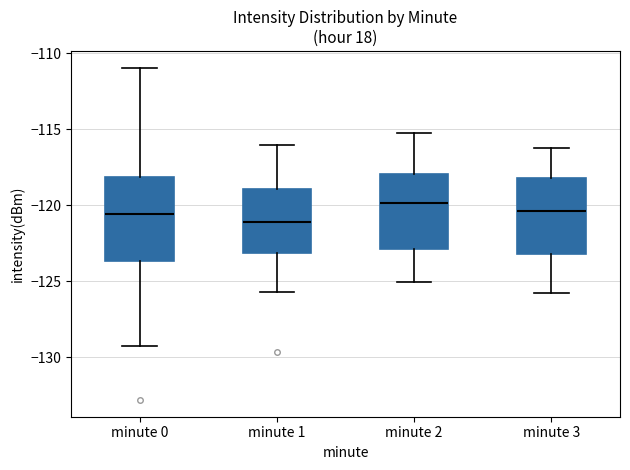

Which box has the lowest median line?

minute 1